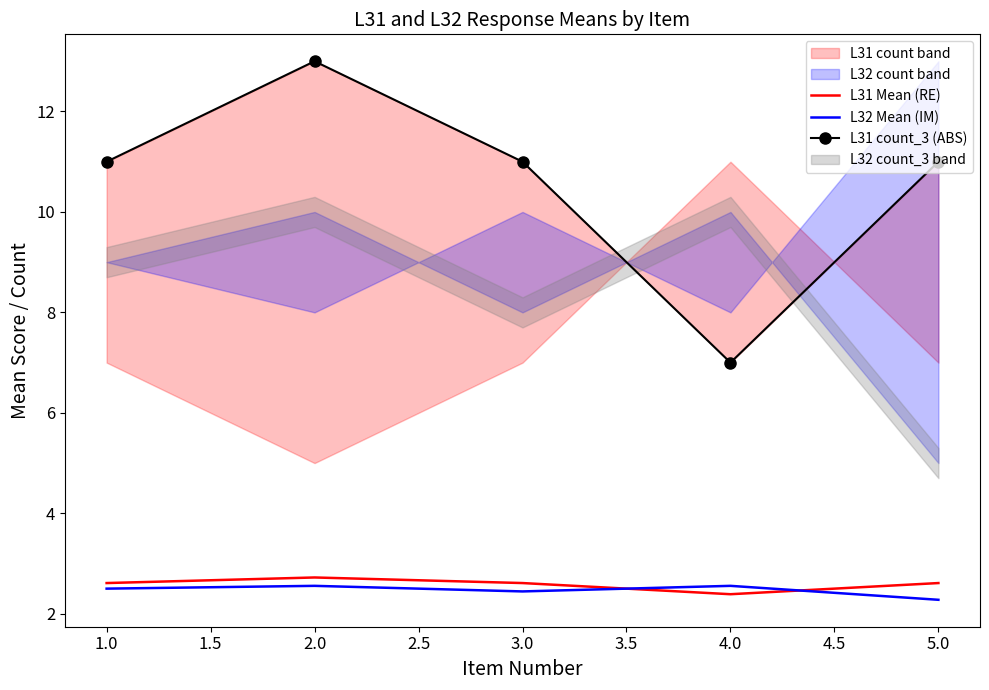

What is the value of the L31 Mean (RE) point at the 4th from the left?

2.4